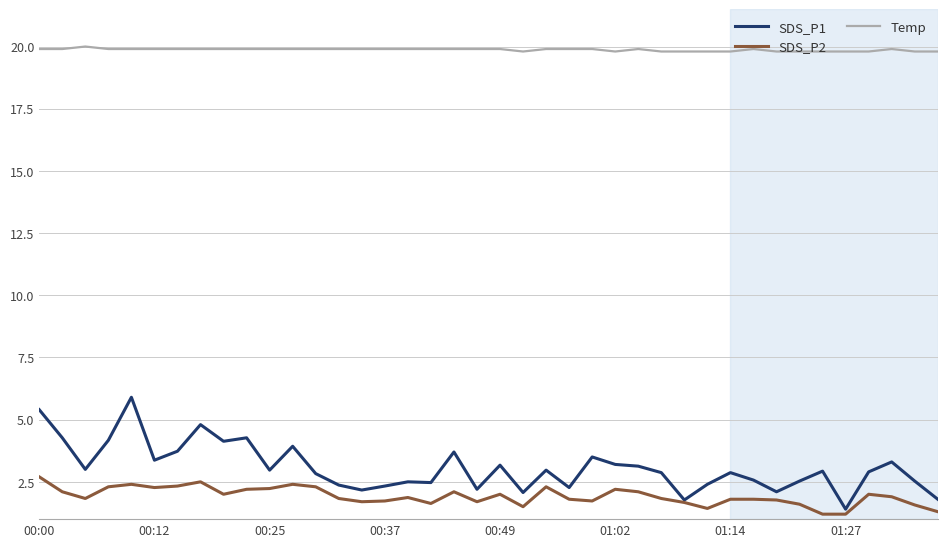

What is the maximum value for Temp?

20.0